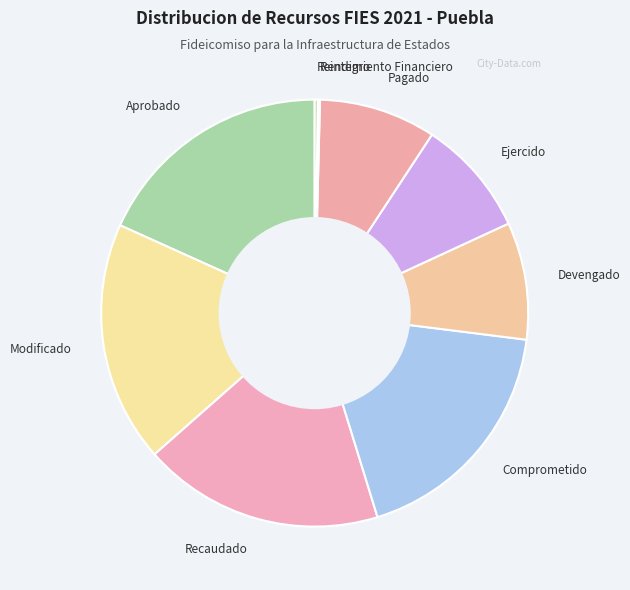

Does any single category account for the majority?

No